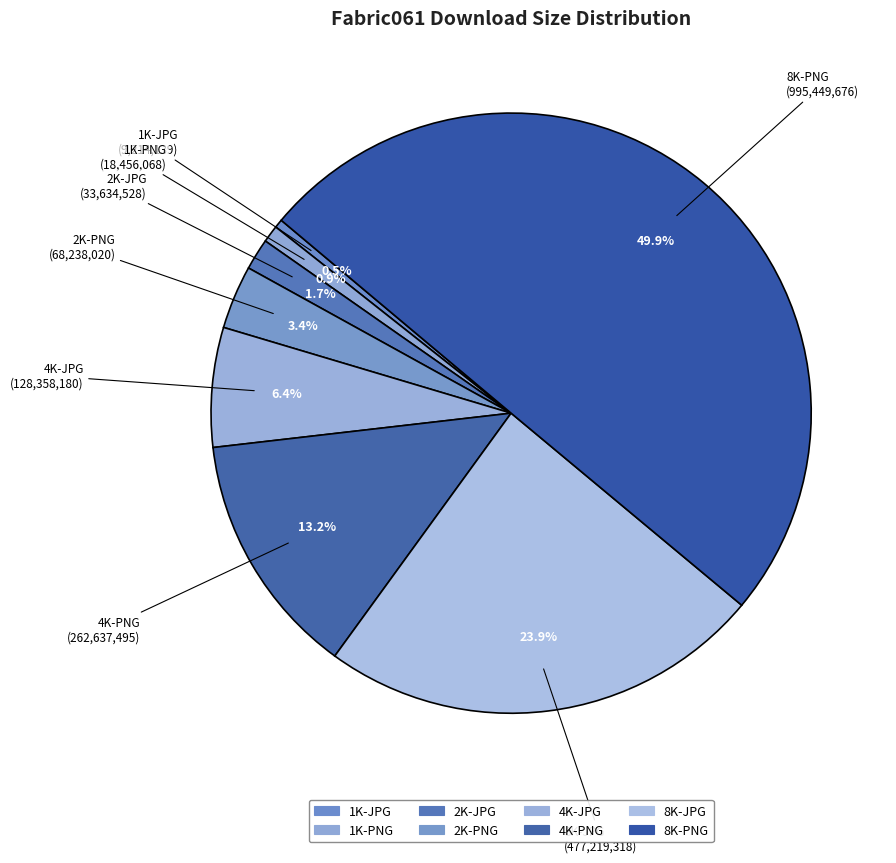

Is the sum of 4K-PNG and 2K-JPG greater than half?

No